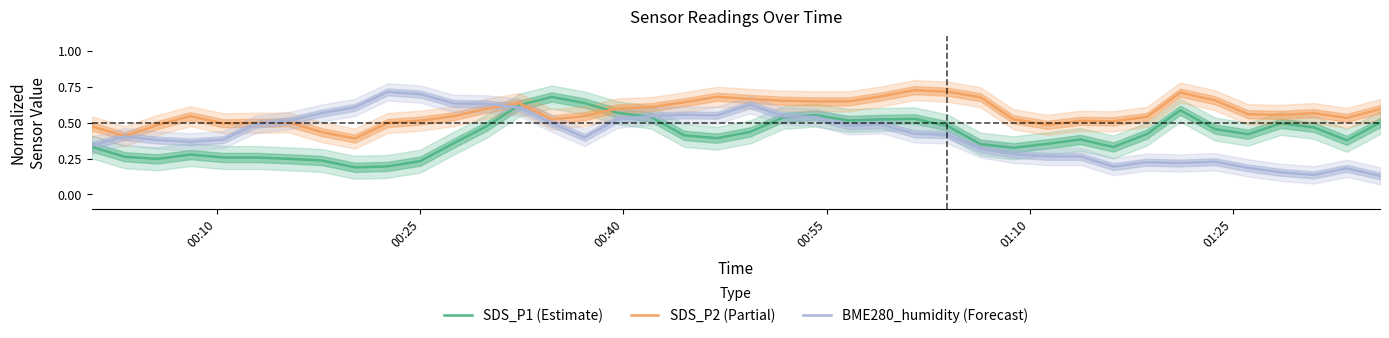

True or false: SDS_P1 (Estimate) and SDS_P2 (Partial) intersect in this chart.

True